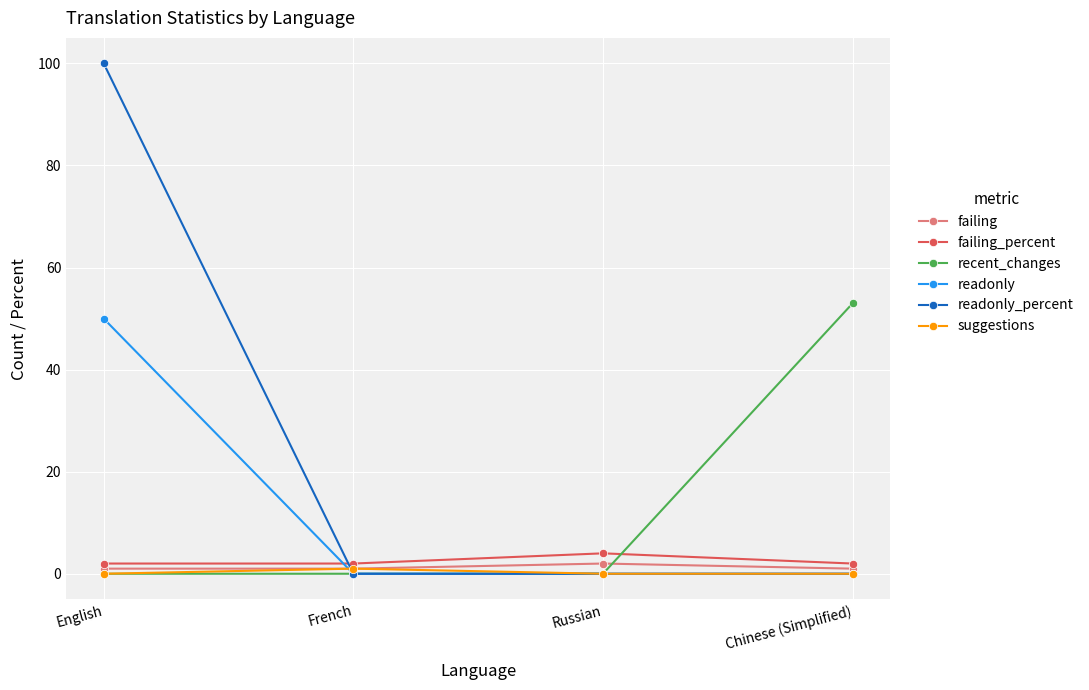

In suggestions, how many points are higher than both neighbors (excluding endpoints)?

1